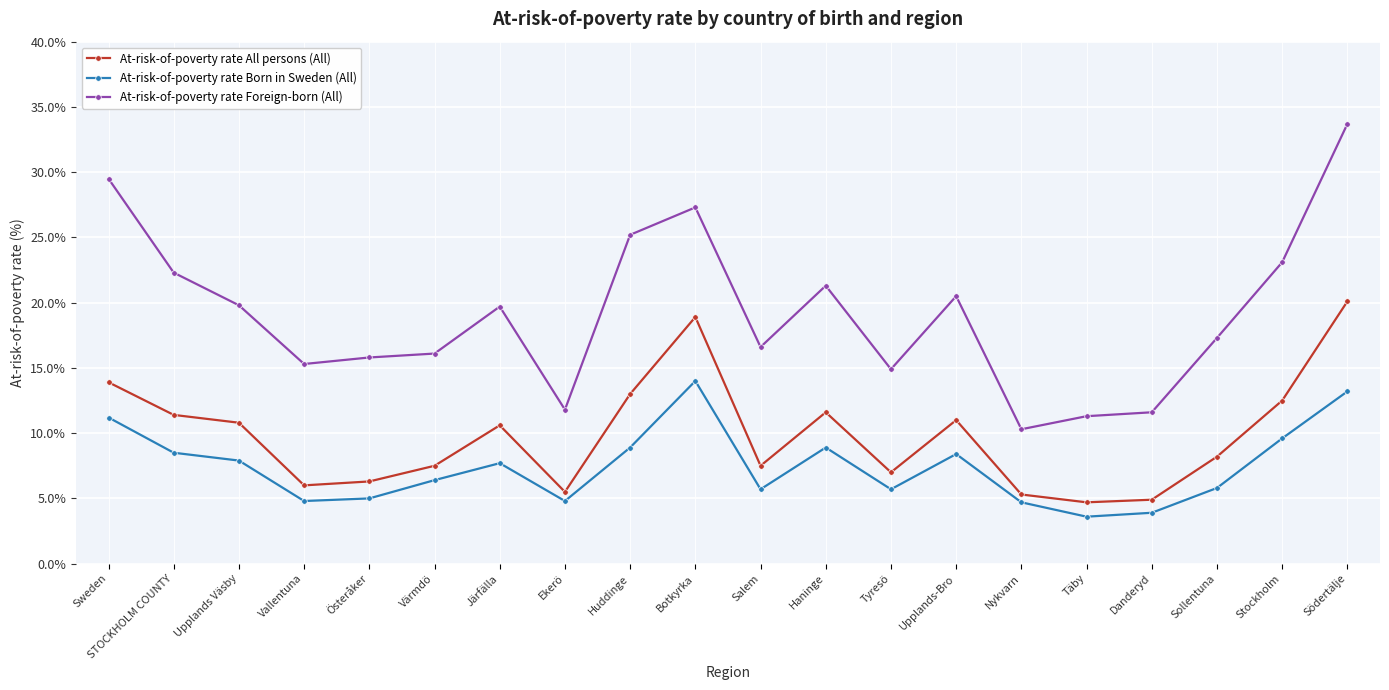

How many lines are shown in the chart?

3